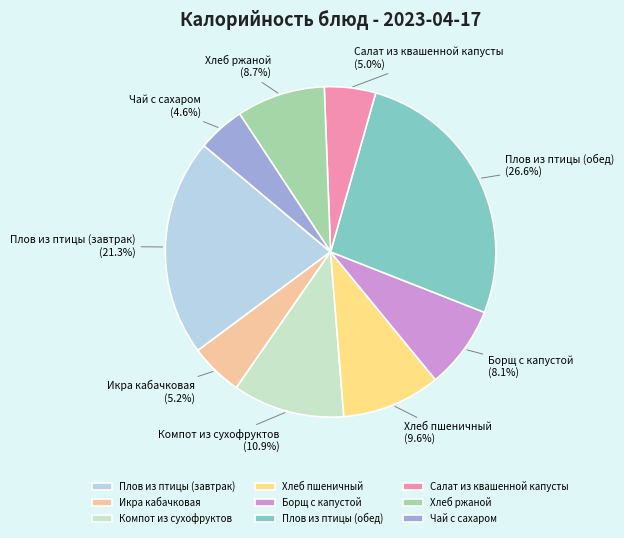

The Плов из птицы (обед) slice represents 27% of the pie. True or false?

True